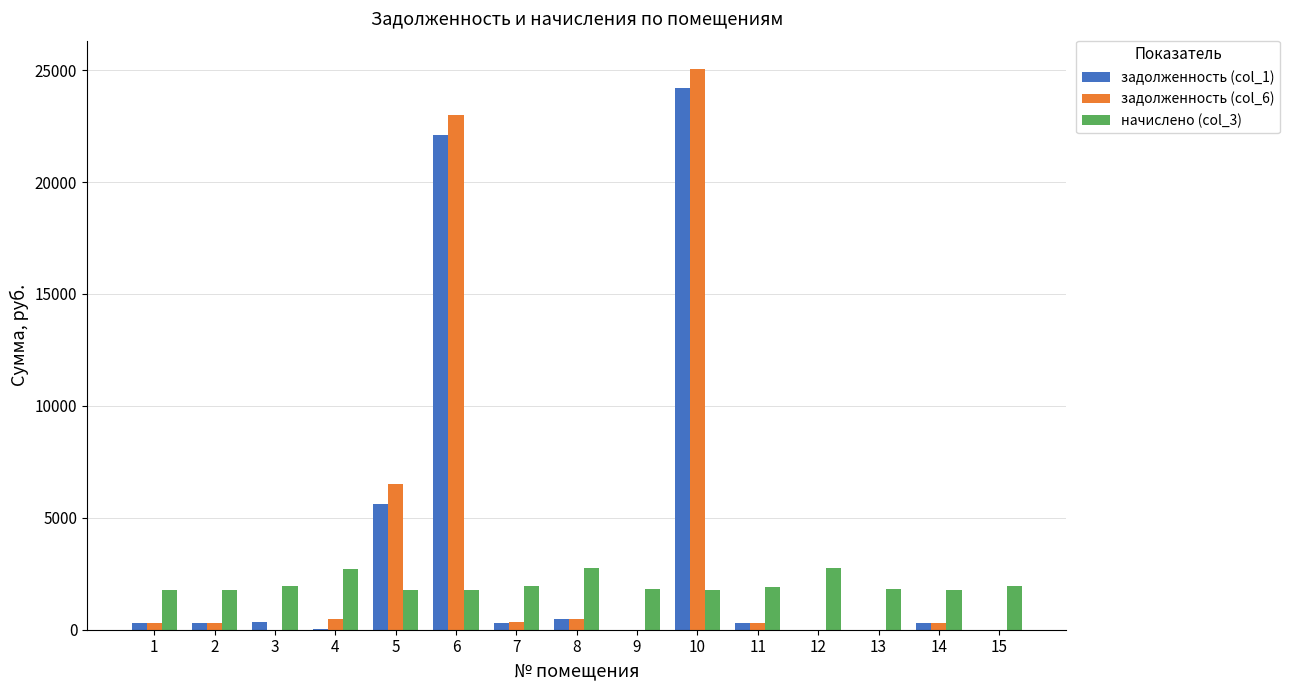

At which category is the sum across all series the highest?

10